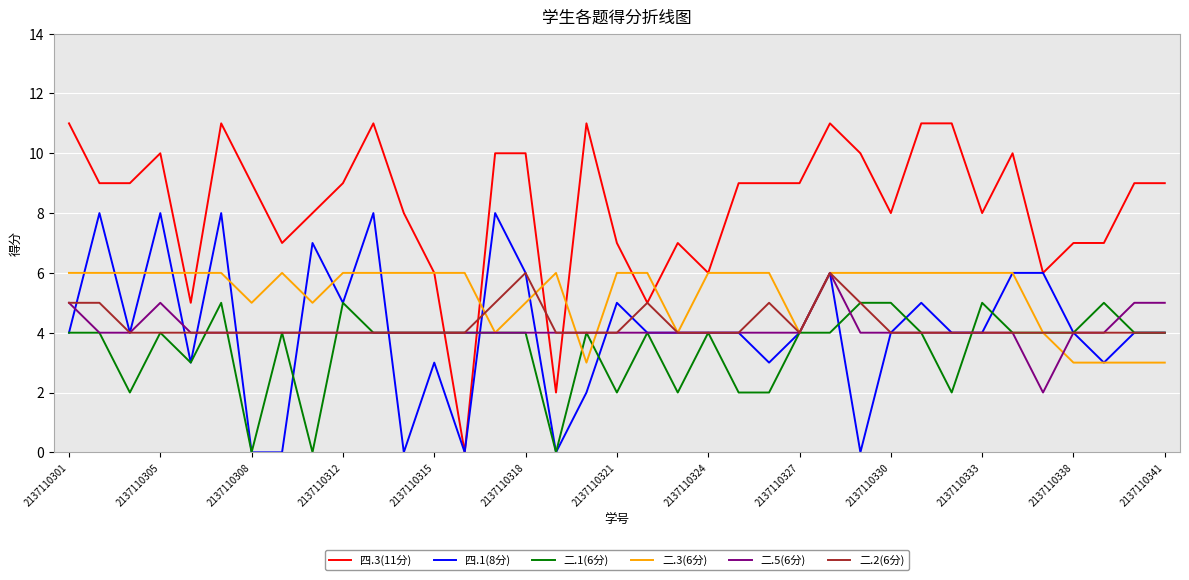

At how many categories does at least one series exceed 3?

37